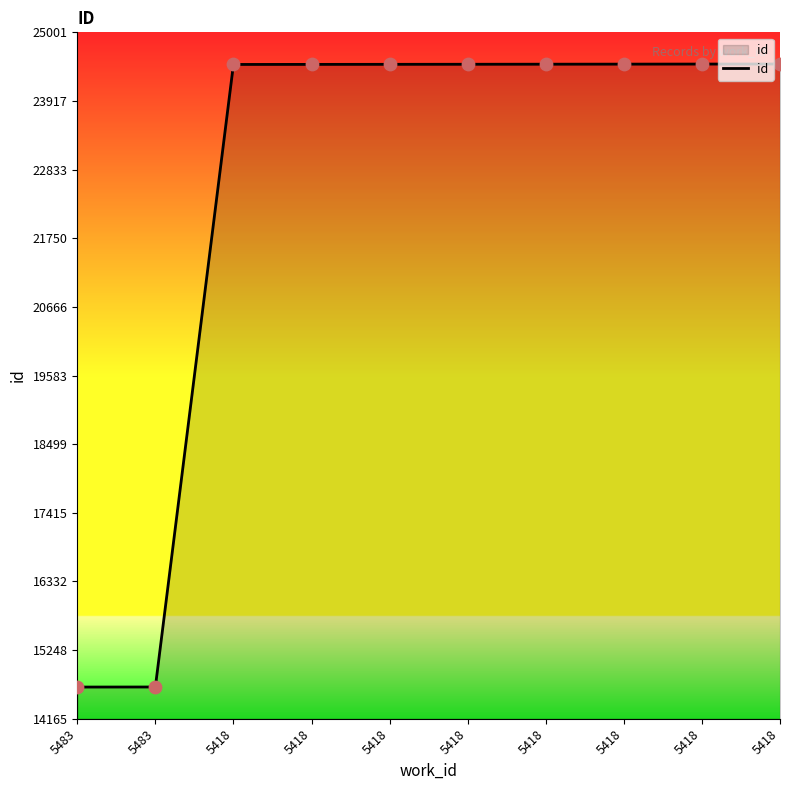

What is the change in value from 5483 to 5418?

+9834